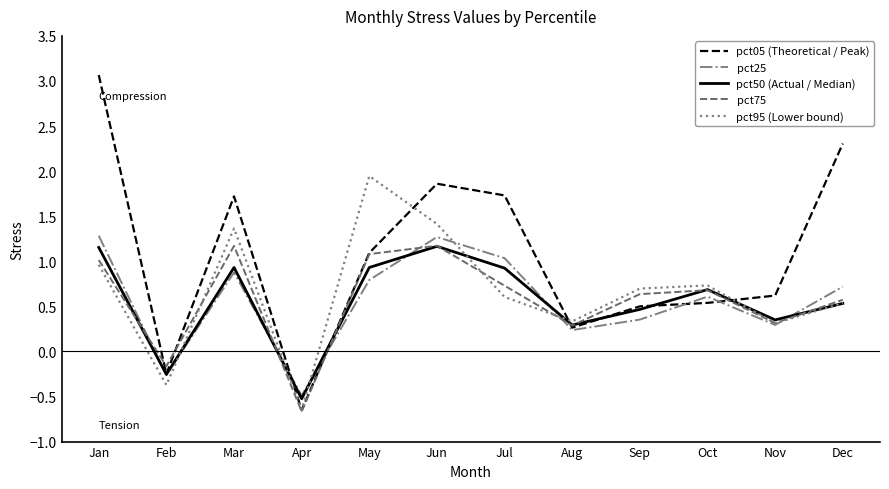

At which category is the sum across all series the highest?

Jan